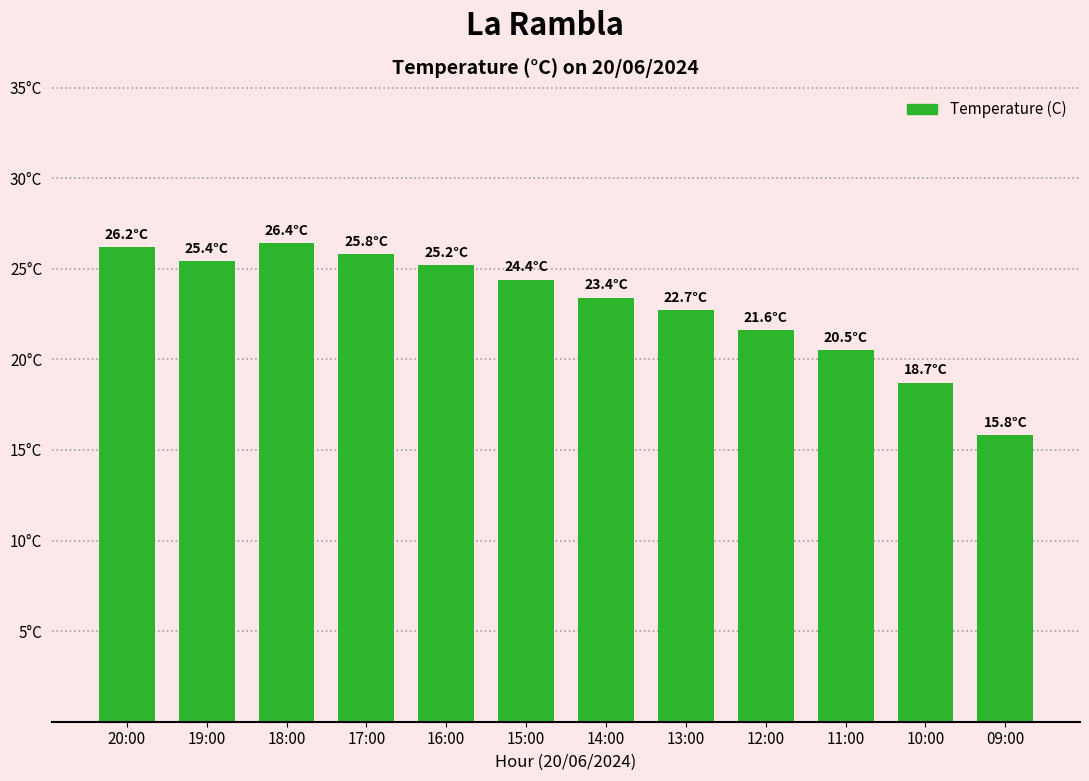

Which category has the lowest value across all series?

09:00